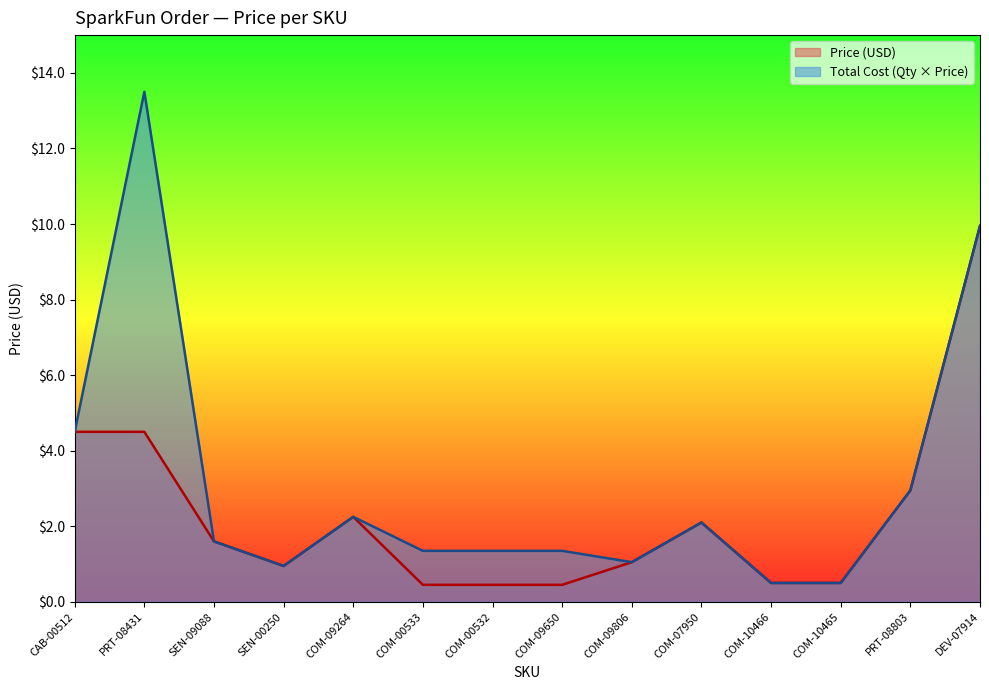

True or false: Price (USD) and Total Cost (Qty x Price) cross at least once.

False